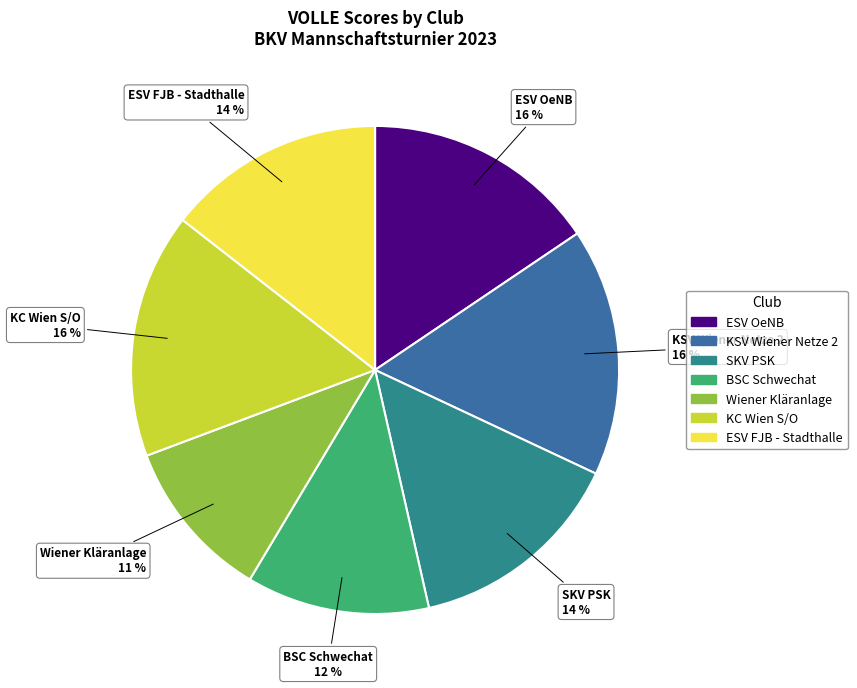

Approximately how many times larger is the value at ESV FJB - Stadthalle compared to BSC Schwechat?

1.2